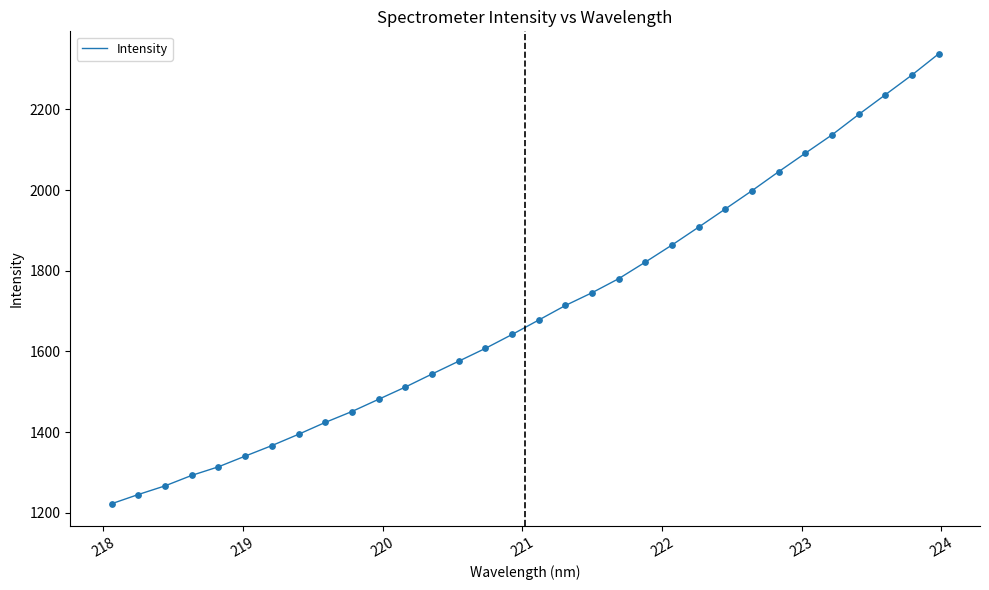

What is the difference between the maximum and minimum values?

1115.3